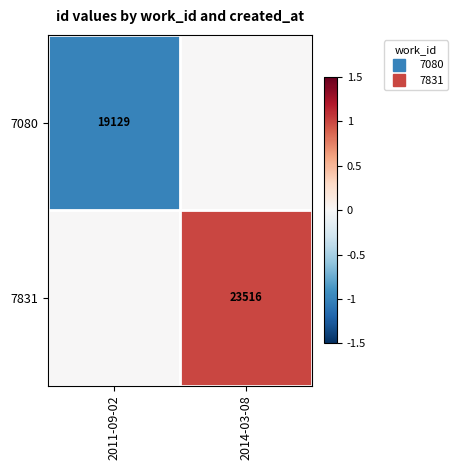

How many series are shown in this chart?

2